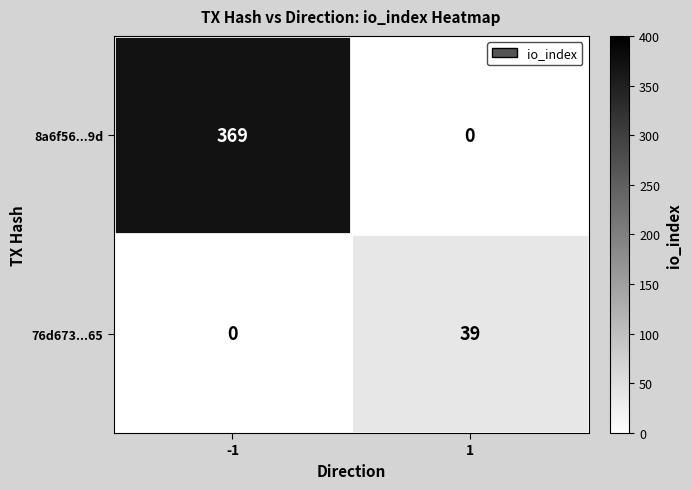

Count the number of data series in this chart.

2